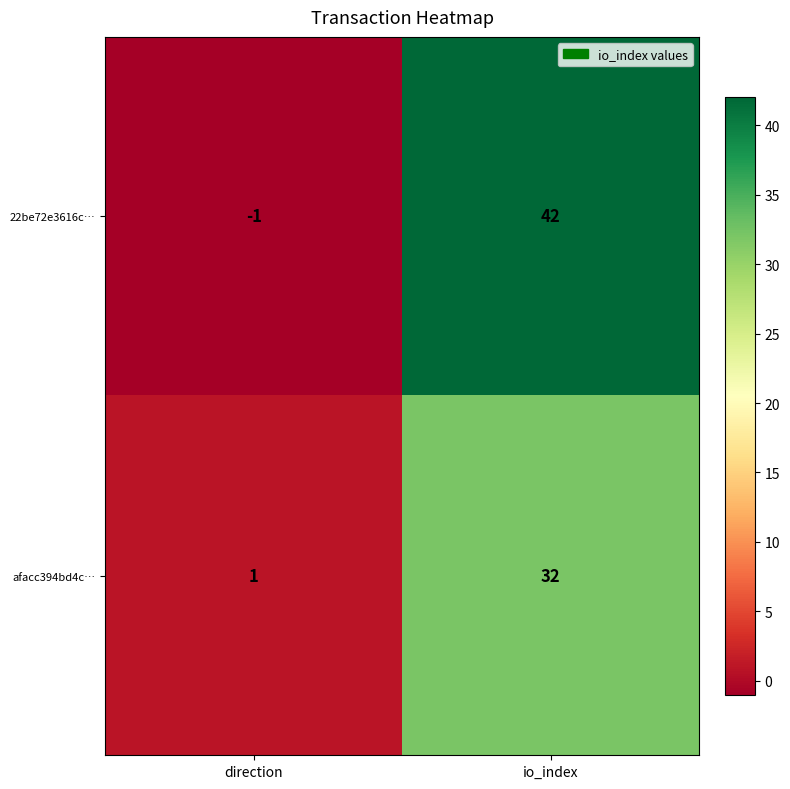

At how many categories does at least one series exceed 30?

1